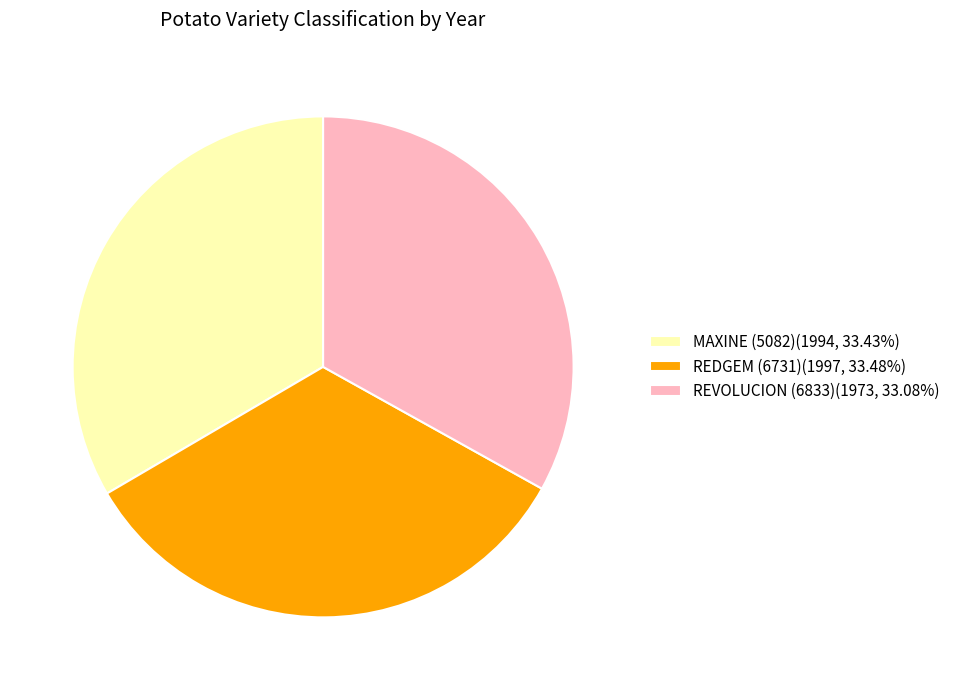

Is it true that REDGEM (6731) is 33% of the pie?

True